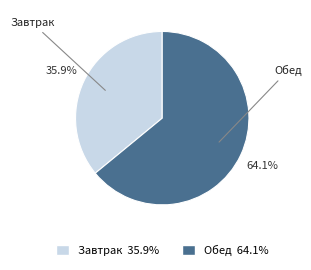

What is the smallest slice in the pie chart?

Завтрак